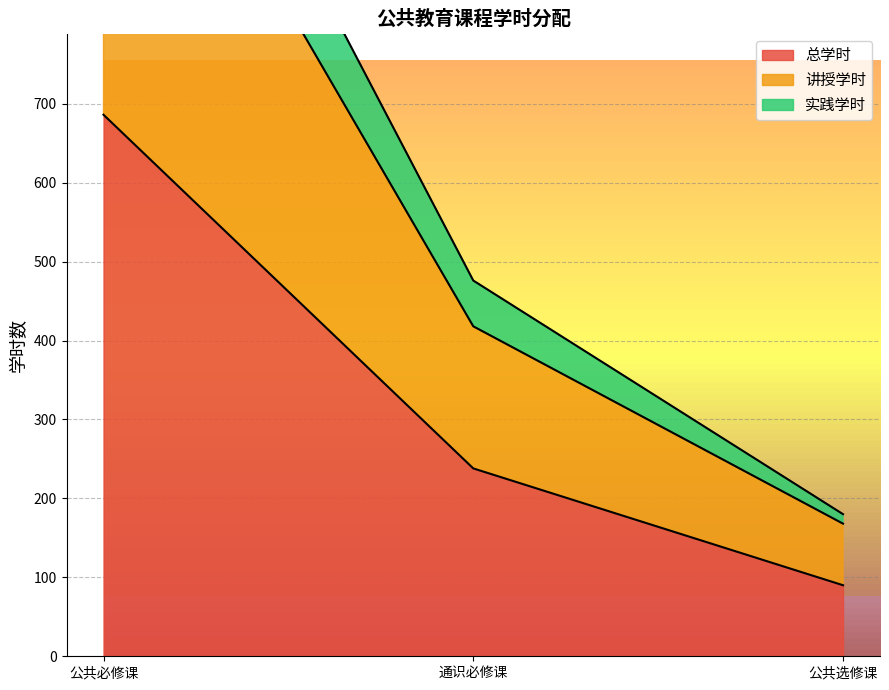

Read the 总学时 value at 公共选修课, to the nearest 50.

100